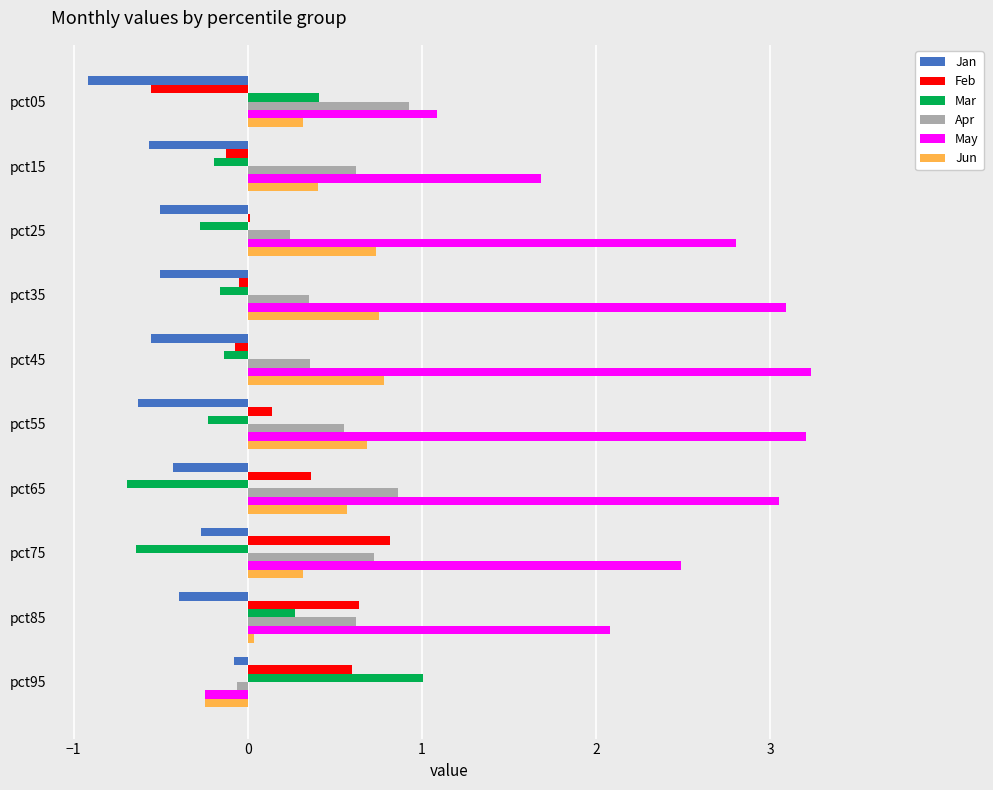

The value of Jan at pct15 is -0.6. True or false?

True